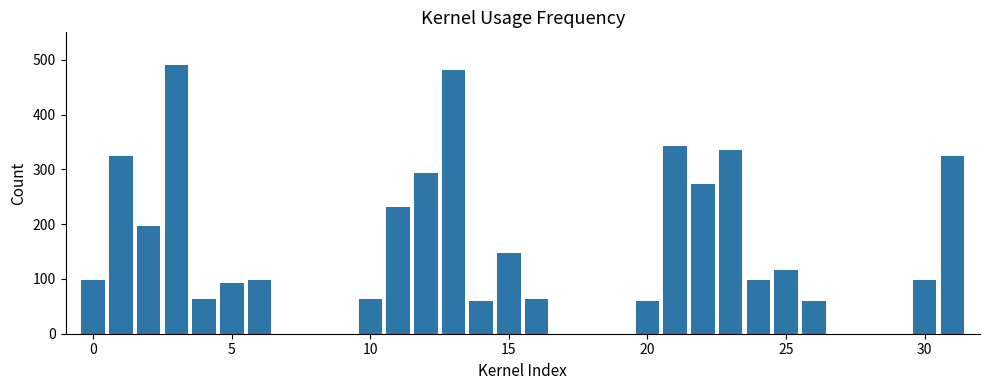

What is the sum of all values?

4412